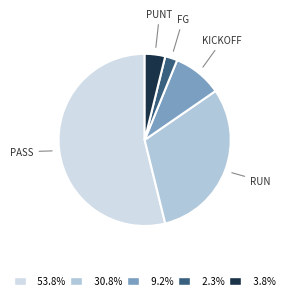

What is the largest slice in the pie chart?

pass